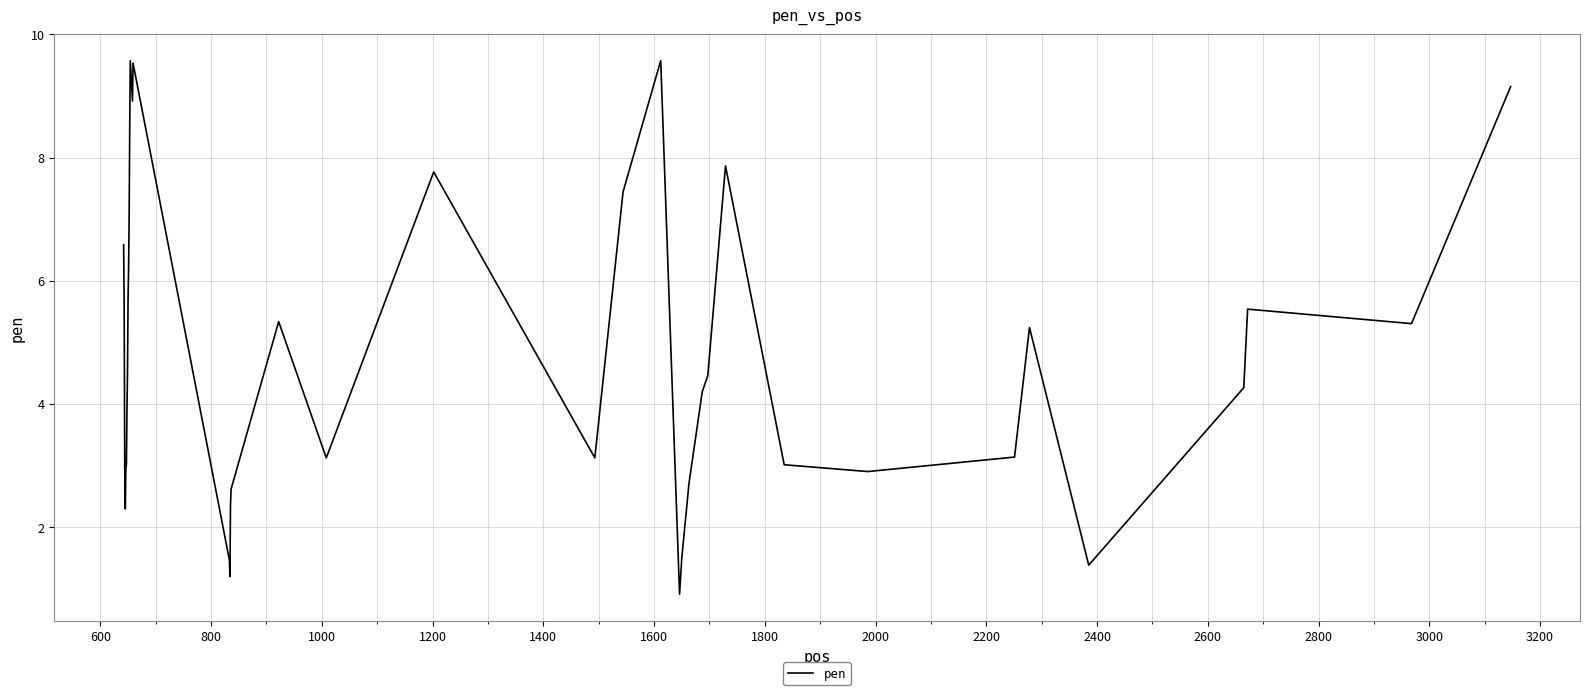

What is the difference between the maximum and minimum values?

8.7